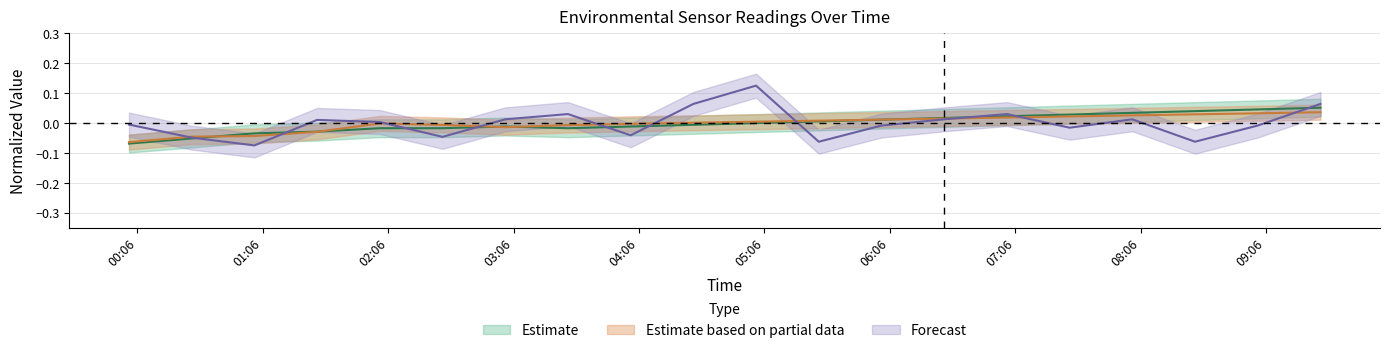

Is the value of BME280_humidity at 7 greater than the value of Max_cycle at 7?

No